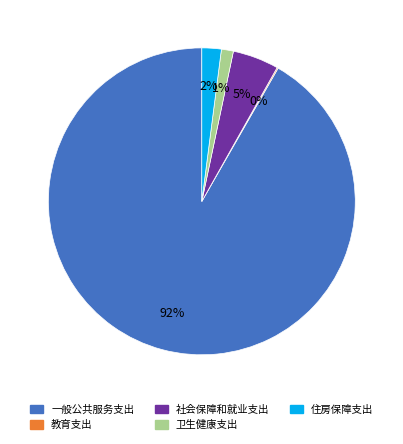

Is there a majority slice in this chart?

Yes